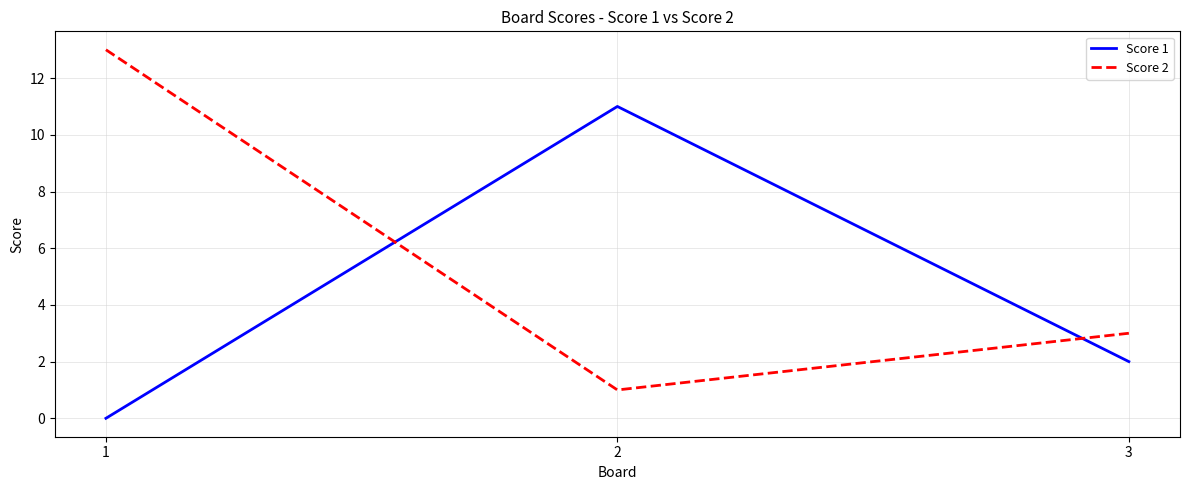

True or false: Score 2 has a value of 4 at 3.

False